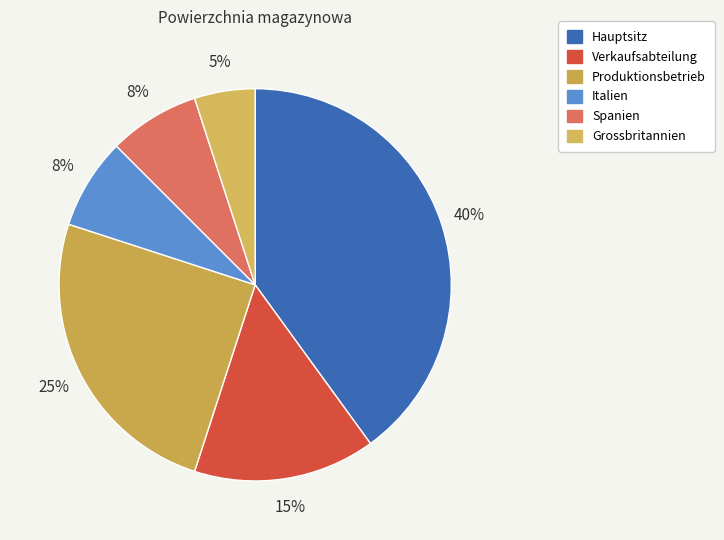

To the nearest percent, what is the average slice percentage?

17%